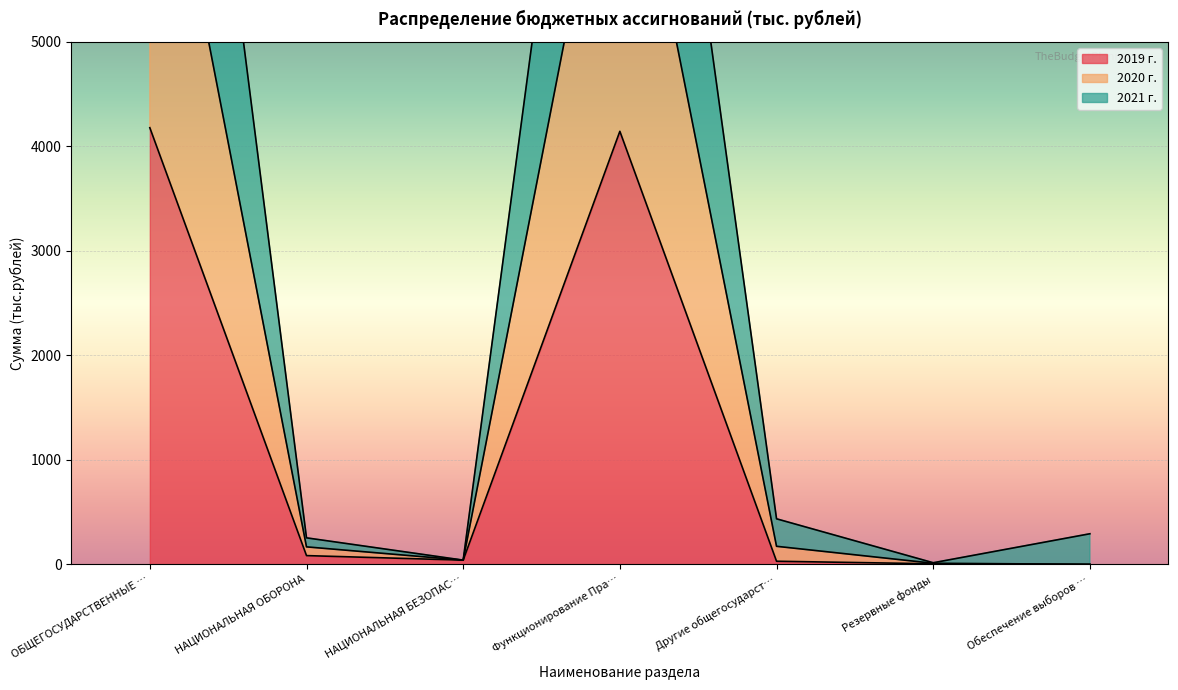

What are all the series names shown in the legend?

2019 г., 2020 г., 2021 г.